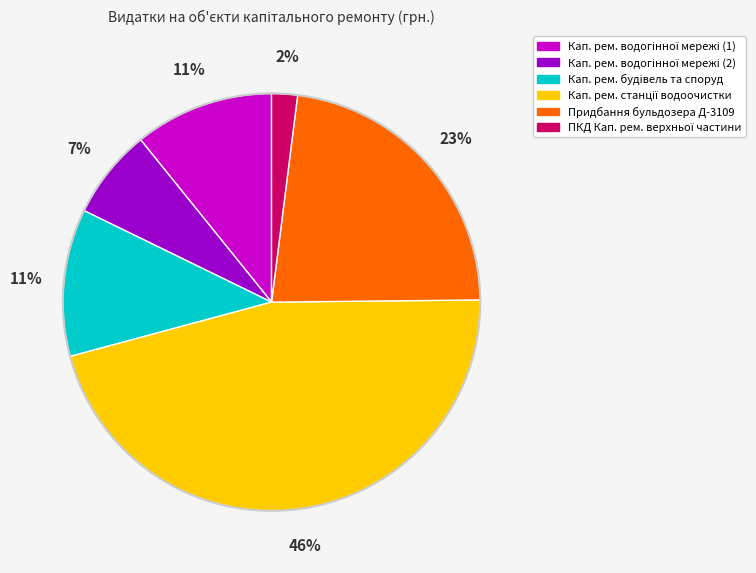

Is there any slice that represents more than half of the pie?

No